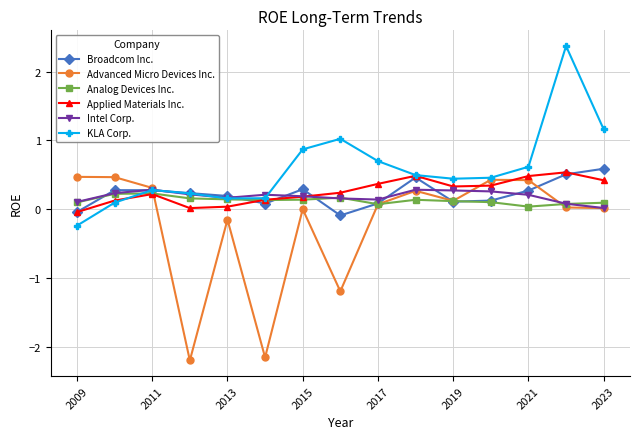

What is the greatest value displayed?

2.4